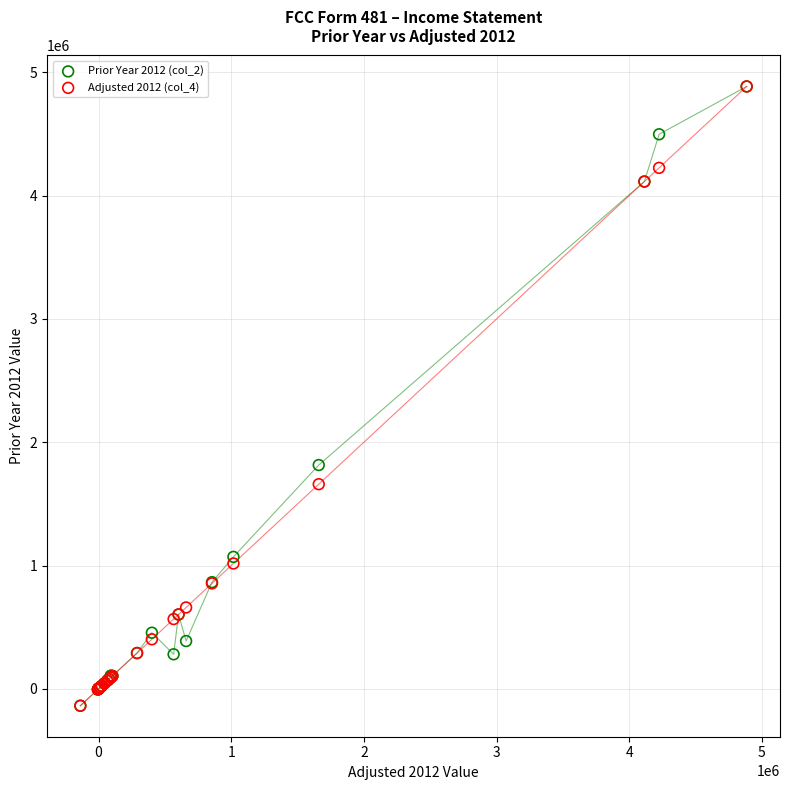

Across all series, what Y value is closest to 2374045?

1815016